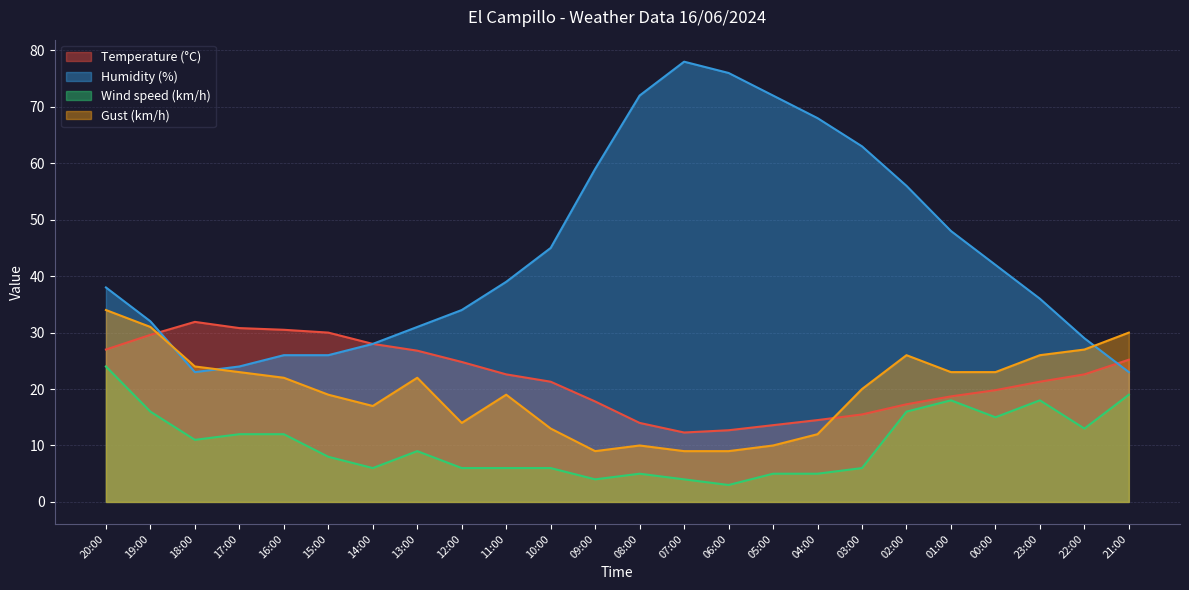

Reading right to left, list all the values displayed in this chart.

Temperature (°C): 25.2	22.6	21.3	19.8	18.7	17.3	15.5	14.5	13.6	12.7	12.3	14.0	17.8	21.3	22.6	24.8	26.8	28.0	30.0	30.5	30.8	31.9	29.6	27.0
Humidity (%): 23.0	29.0	36.0	42.0	48.0	56.0	63.0	68.0	72.0	76.0	78.0	72.0	59.0	45.0	39.0	34.0	31.0	28.0	26.0	26.0	24.0	23.0	32.0	38.0
Wind speed (km/h): 19.0	13.0	18.0	15.0	18.0	16.0	6.0	5.0	5.0	3.0	4.0	5.0	4.0	6.0	6.0	6.0	9.0	6.0	8.0	12.0	12.0	11.0	16.0	24.0
Gust (km/h): 30.0	27.0	26.0	23.0	23.0	26.0	20.0	12.0	10.0	9.0	9.0	10.0	9.0	13.0	19.0	14.0	22.0	17.0	19.0	22.0	23.0	24.0	31.0	34.0